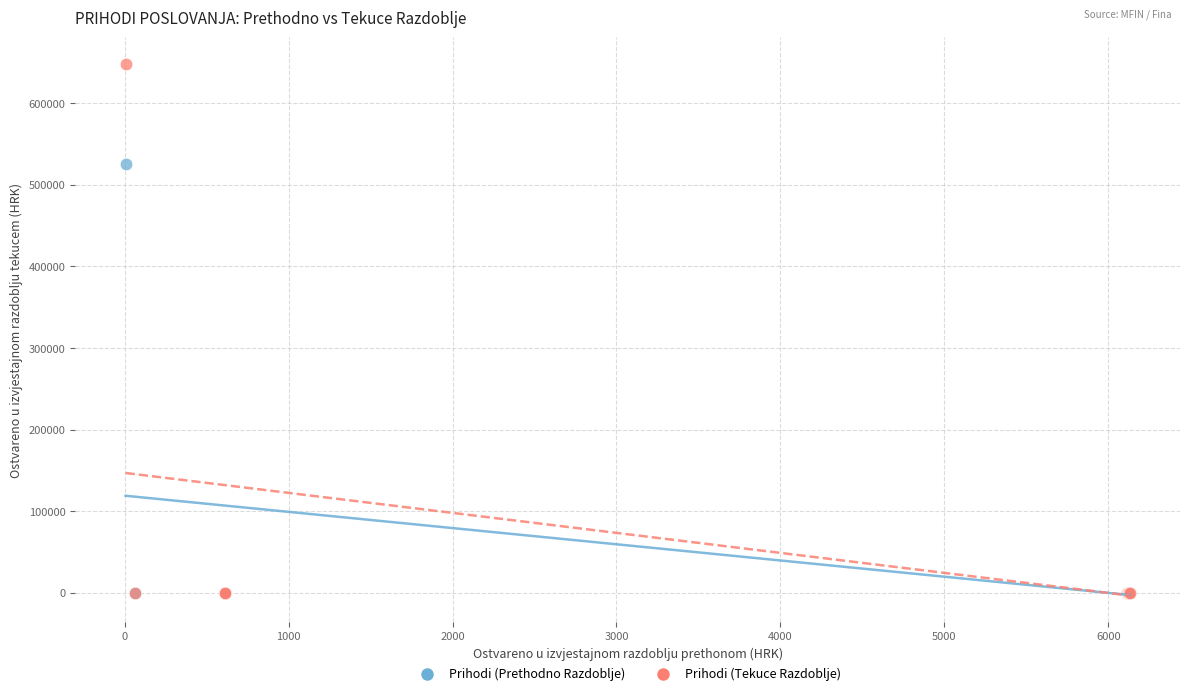

Which series reaches the maximum Y coordinate?

Prihodi (Tekuce Razdoblje)